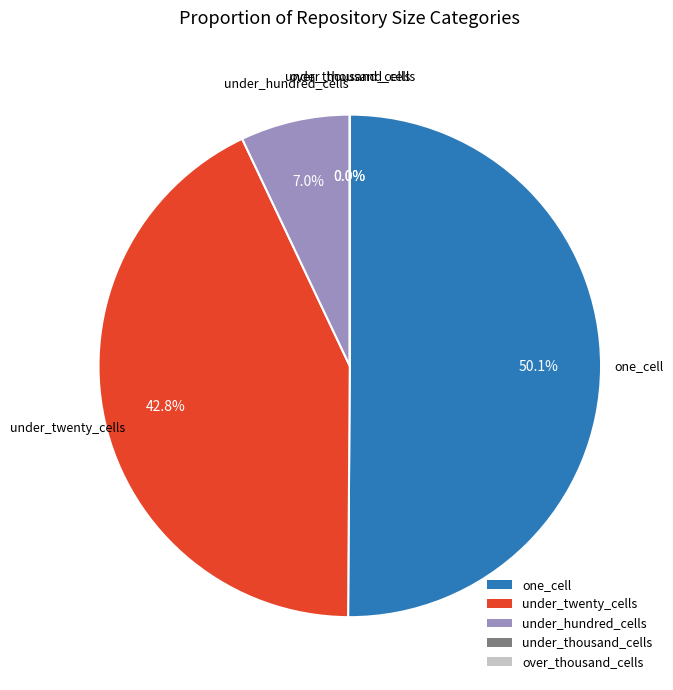

What is the smallest slice in the pie chart?

under_thousand_cells